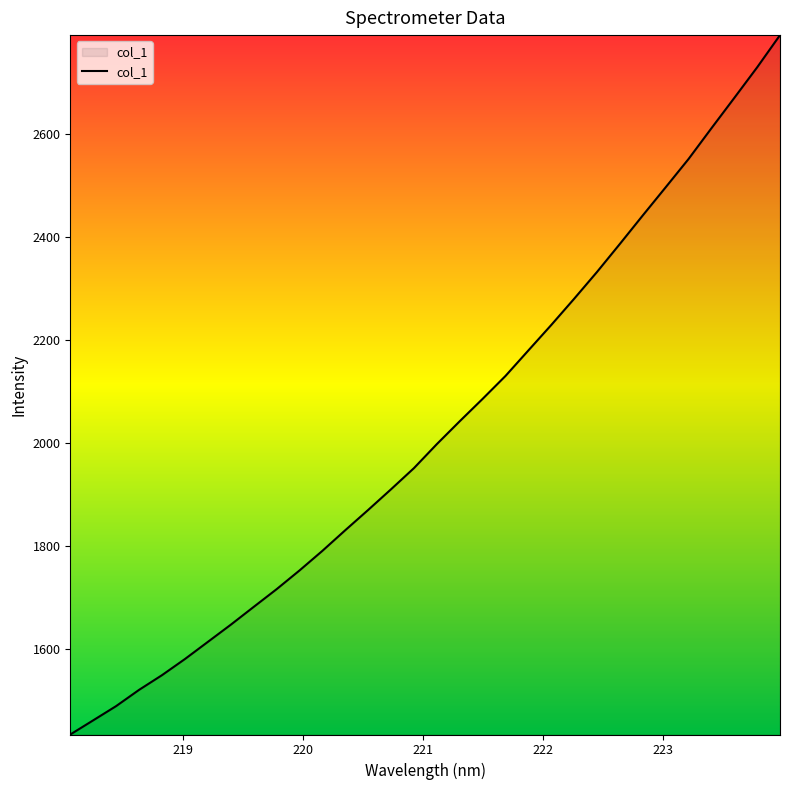

What is the smallest value displayed?

1434.6